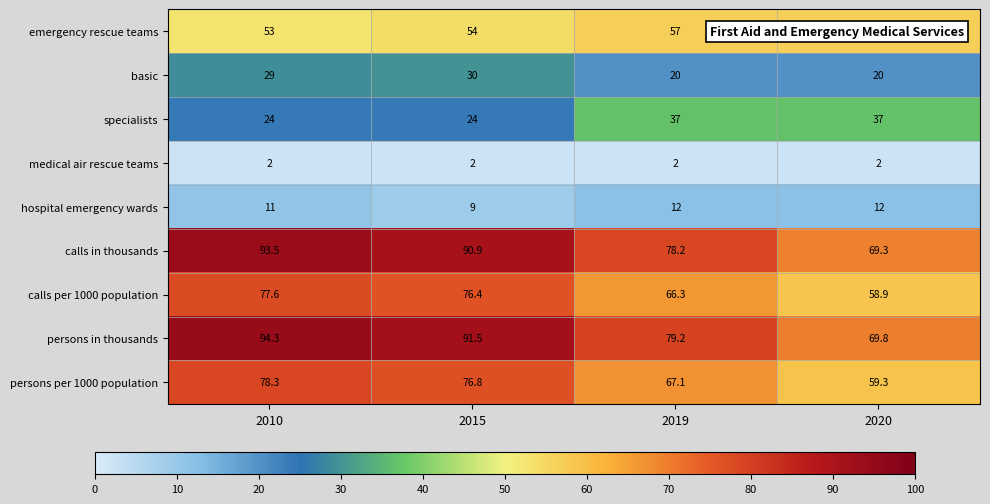

What is the lowest value of the calls in thousands series?

69.3